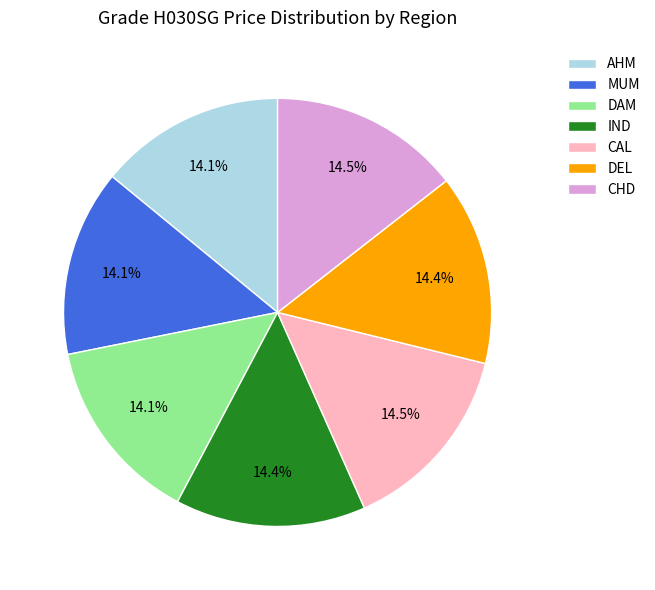

Approximately how many times larger is the value at AHM compared to CHD?

1.0